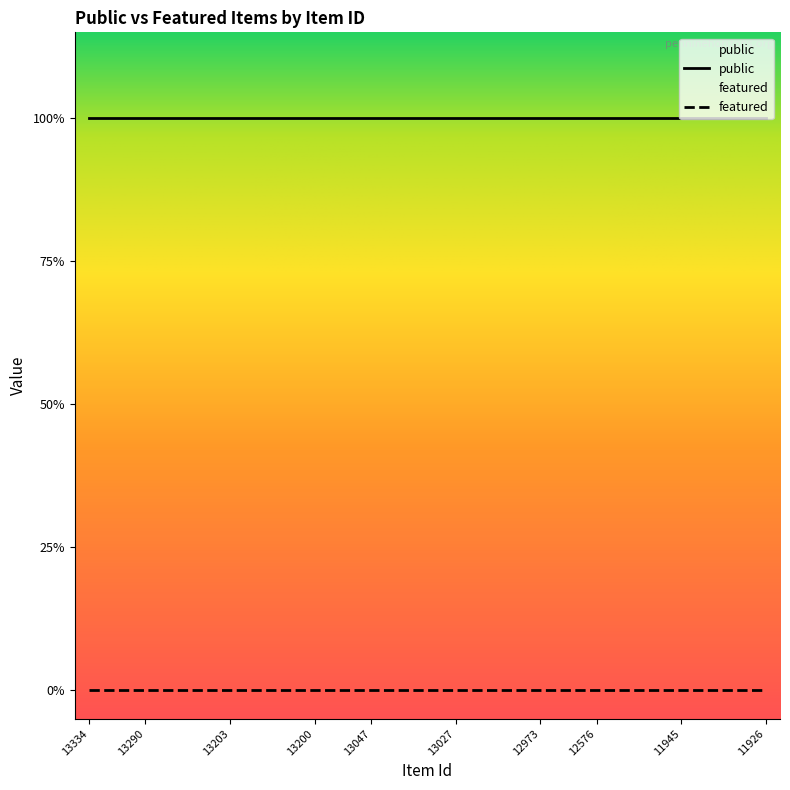

Reading left to right, transcribe all the data shown in this chart.

public: 13334=1	13313=1	13290=1	13253=1	13204=1	13203=1	13202=1	13201=1	13200=1	13199=1	13047=1	13045=1	13043=1	13027=1	13002=1	12987=1	12973=1	12815=1	12576=1	12569=1	12136=1	11945=1	11928=1	11927=1	11926=1
featured: 13334=0	13313=0	13290=0	13253=0	13204=0	13203=0	13202=0	13201=0	13200=0	13199=0	13047=0	13045=0	13043=0	13027=0	13002=0	12987=0	12973=0	12815=0	12576=0	12569=0	12136=0	11945=0	11928=0	11927=0	11926=0